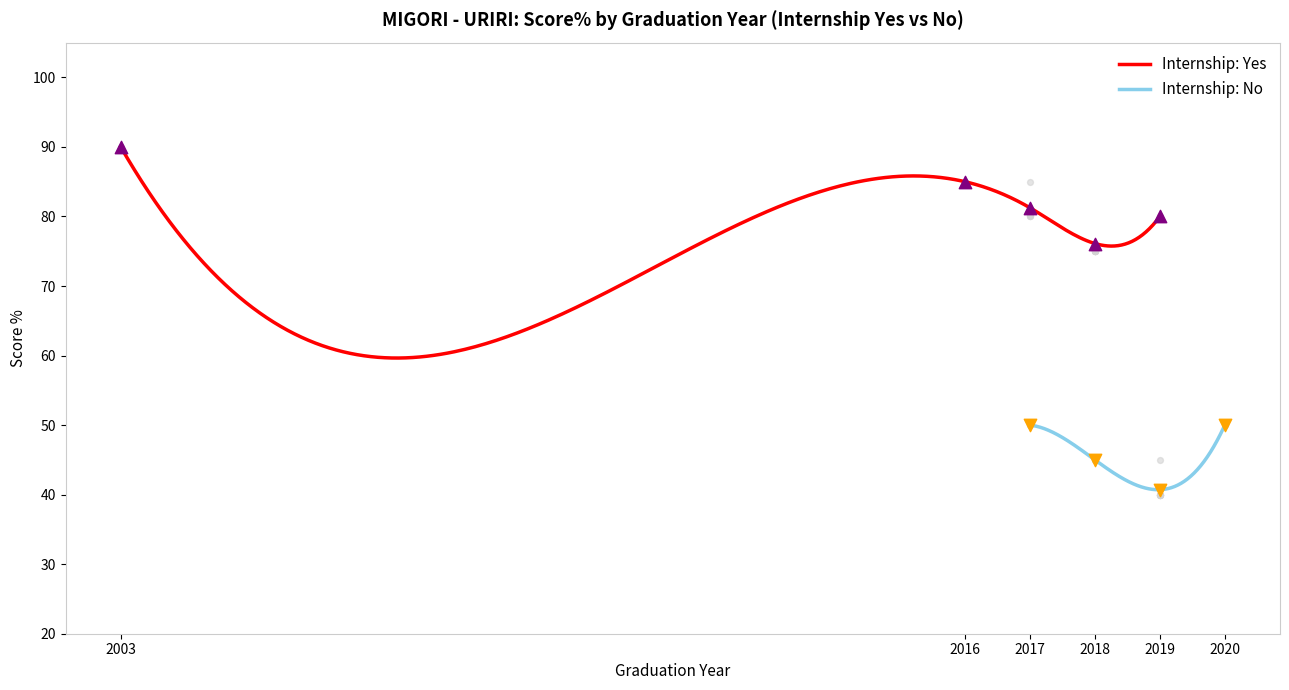

What is the lowest value of the Internship: Yes series?

59.6